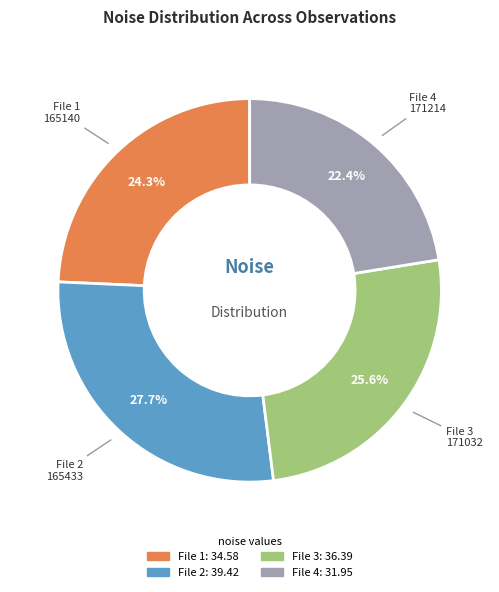

Is there a majority slice in this chart?

No